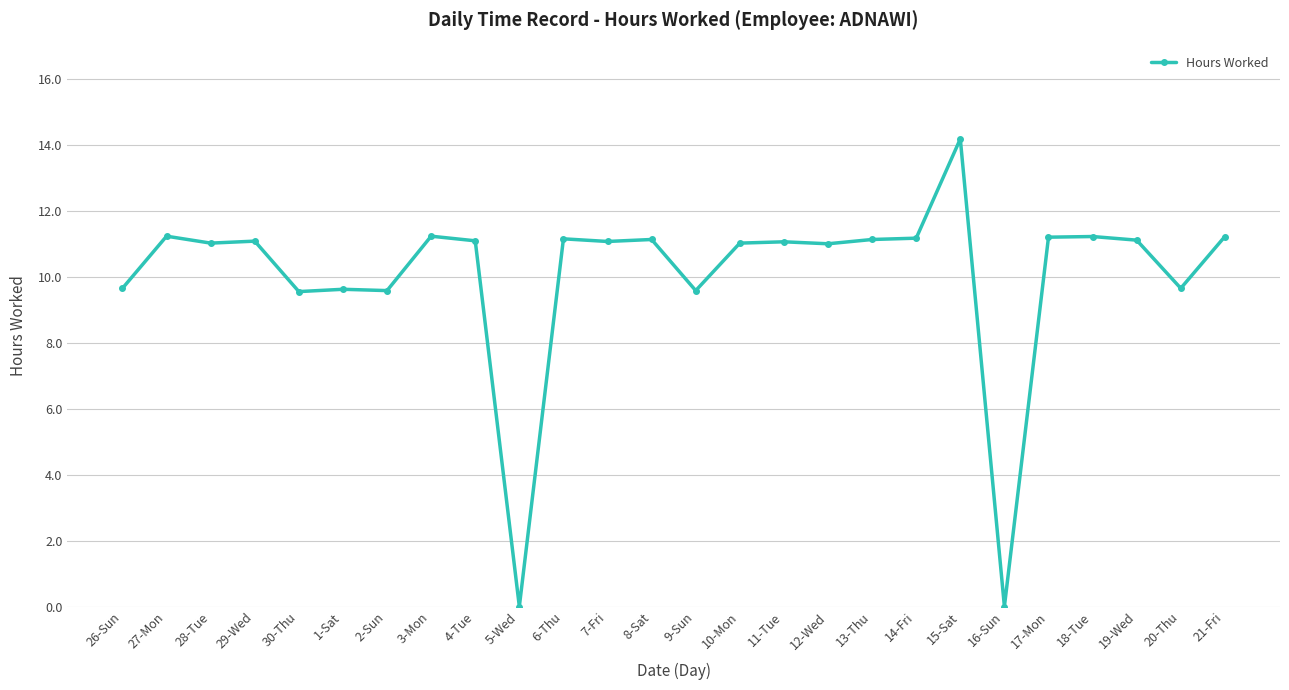

At which category does the data reach its first local peak?

27-Mon